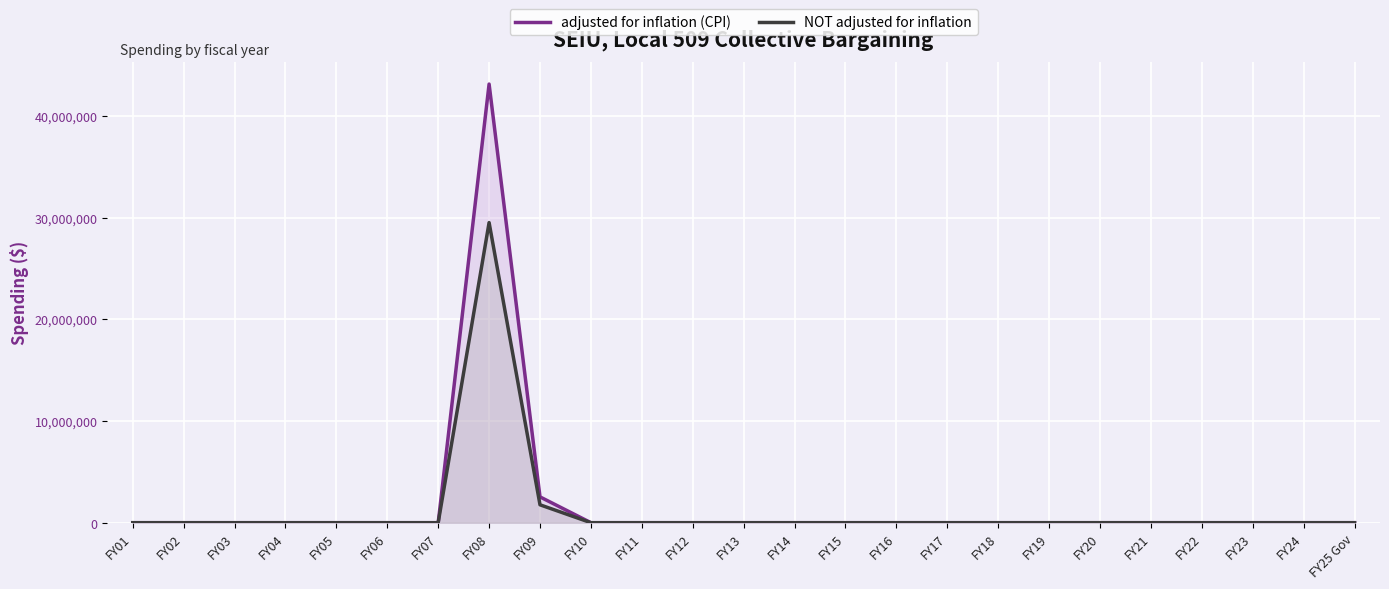

Reading left to right, list all the values displayed in this chart.

adjusted for inflation (CPI): FY01=0	FY02=0	FY03=0	FY04=0	FY05=0	FY06=0	FY07=0	FY08=43119735	FY09=2536914	FY10=0	FY11=0	FY12=0	FY13=0	FY14=0	FY15=0	FY16=0	FY17=0	FY18=0	FY19=0	FY20=0	FY21=0	FY22=0	FY23=0	FY24=0	FY25 Gov=0
NOT adjusted for inflation: FY01=0	FY02=0	FY03=0	FY04=0	FY05=0	FY06=0	FY07=0	FY08=29501423	FY09=1760000	FY10=0	FY11=0	FY12=0	FY13=0	FY14=0	FY15=0	FY16=0	FY17=0	FY18=0	FY19=0	FY20=0	FY21=0	FY22=0	FY23=0	FY24=0	FY25 Gov=0